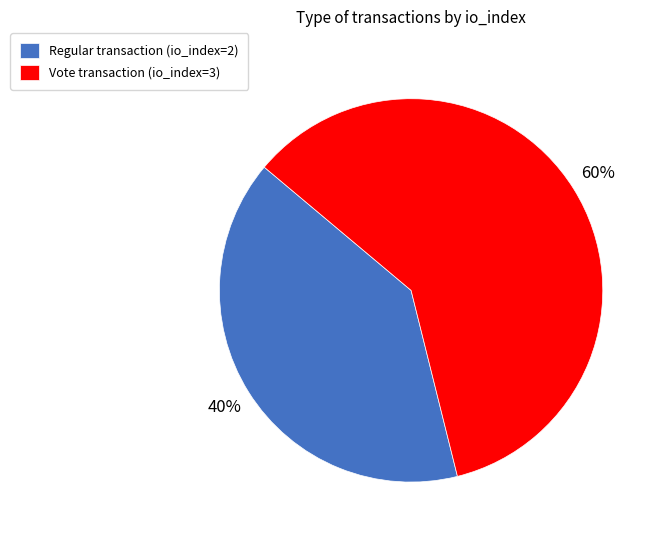

To the nearest percent, what percentage of the pie is Vote?

60%